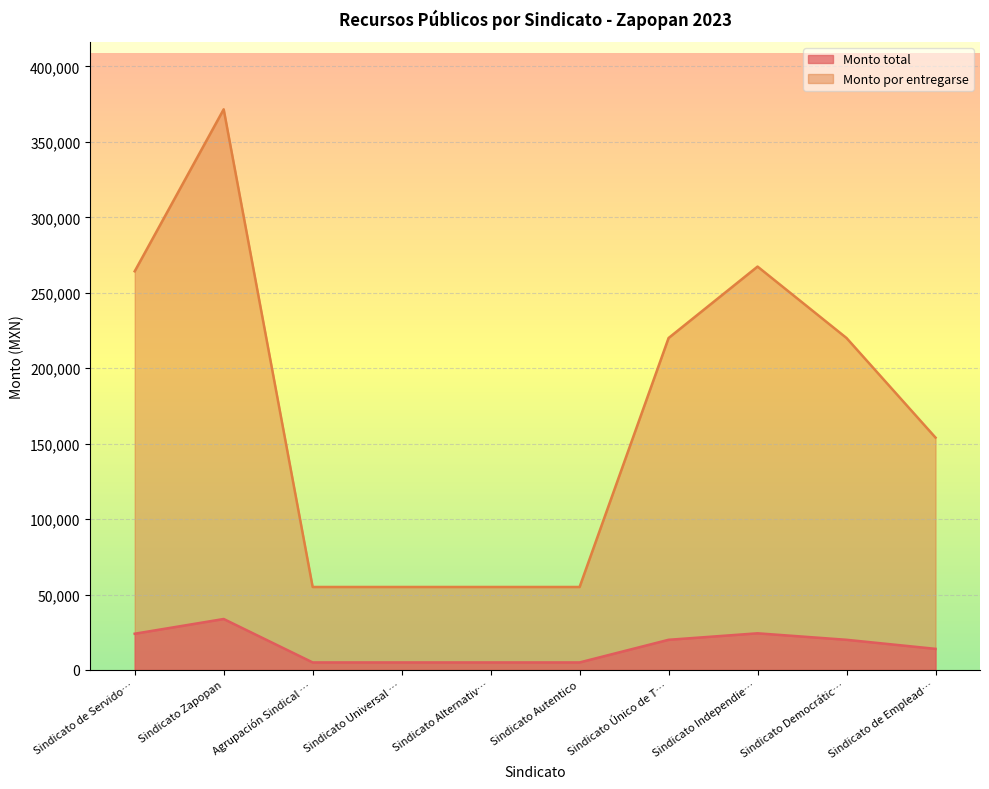

True or false: Monto por entregarse and Monto total intersect in this chart.

False